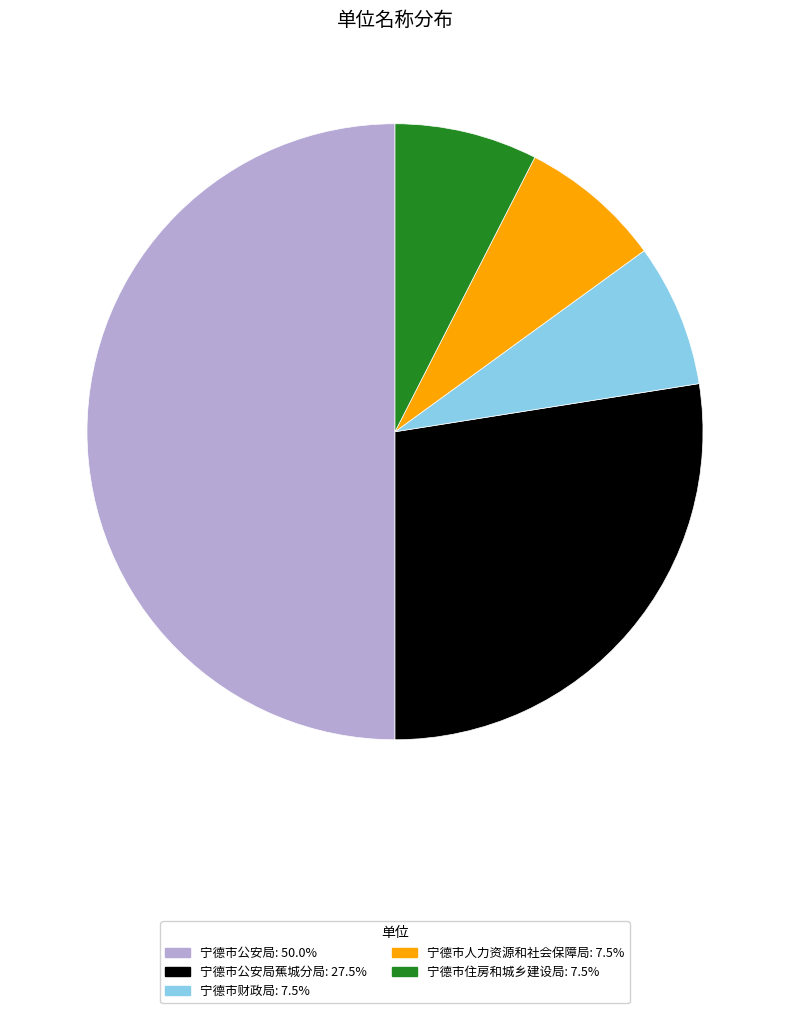

Approximately how many times larger is the value at 宁德市住房和城乡建设局: 7.5% compared to 宁德市公安局蕉城分局: 27.5%?

0.3